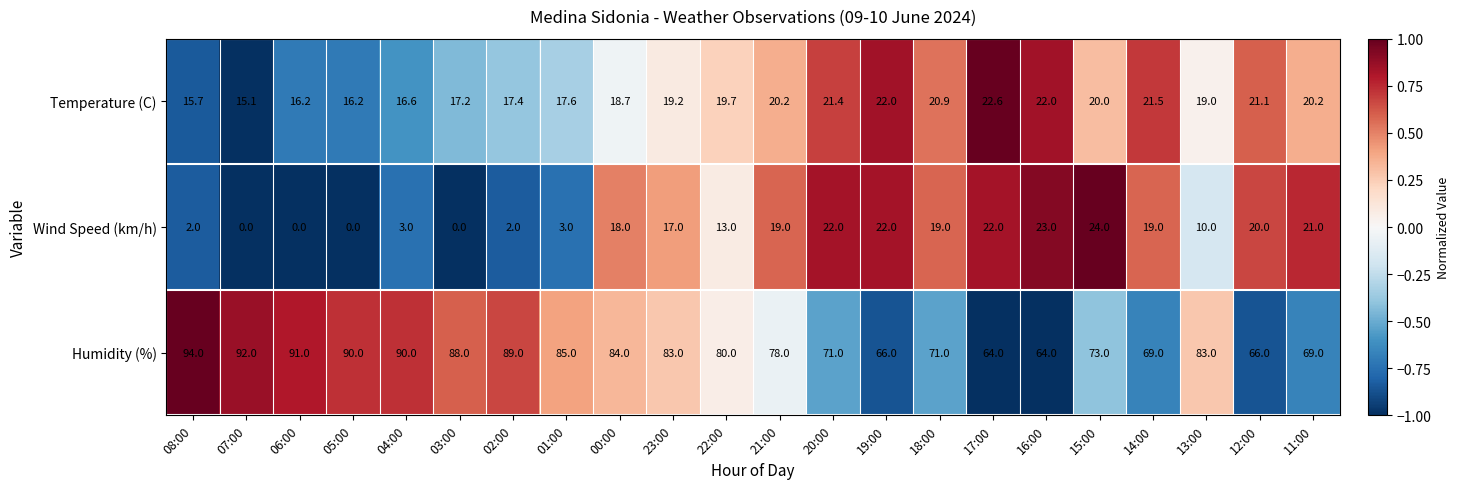

What is the difference between the second highest and second lowest values in the Temperature (C) series?

6.3